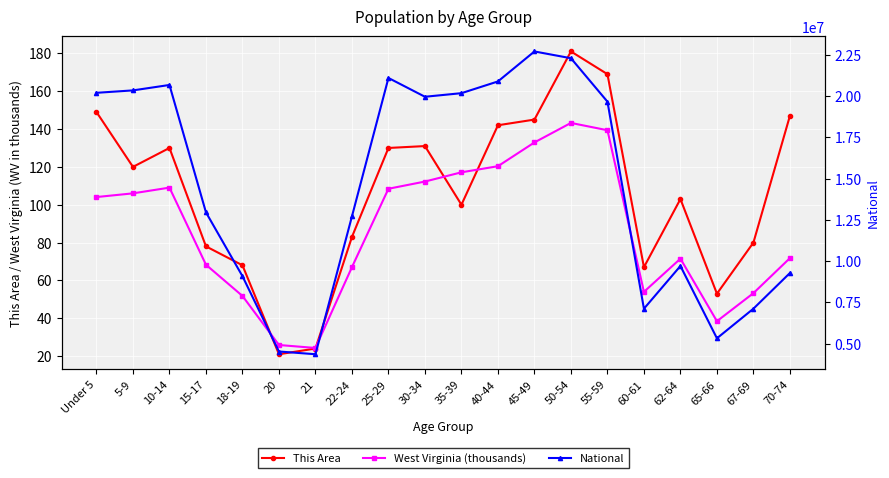

At which category is the sum across all series the highest?

45-49